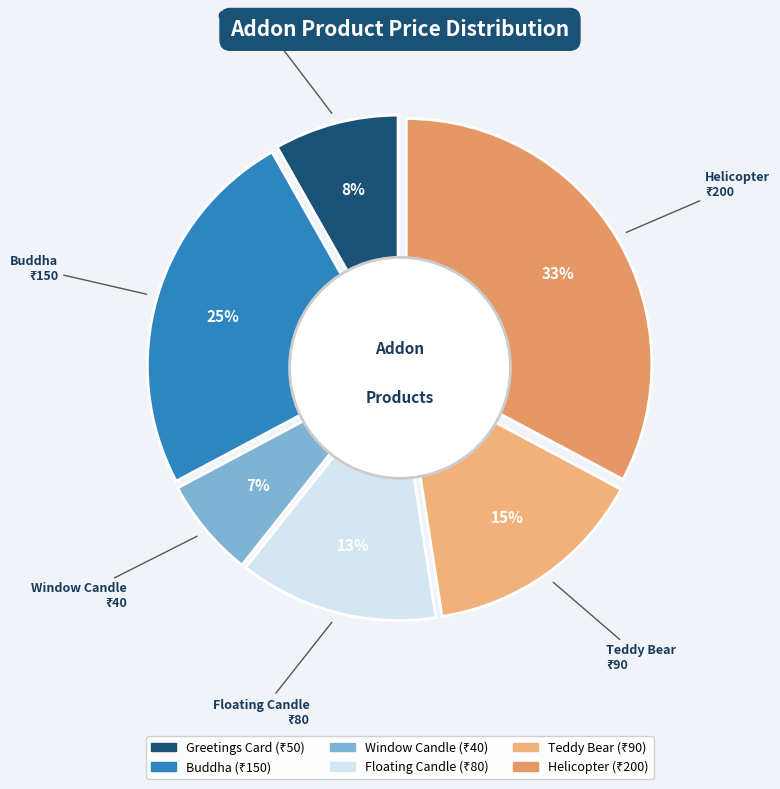

To the nearest percent, what percentage of the pie is Teddy Bear?

15%